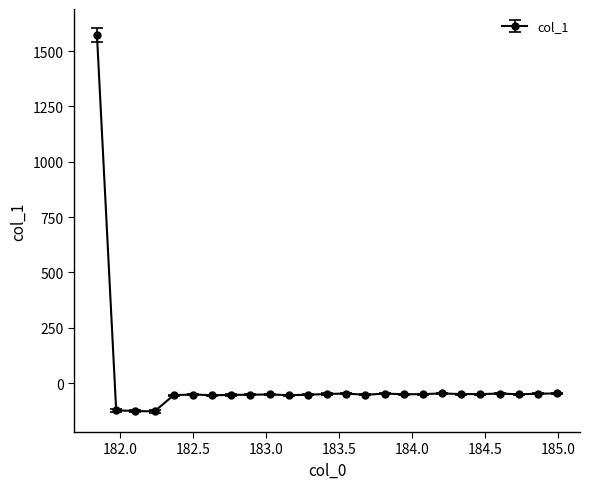

How many lines are shown in the chart?

1